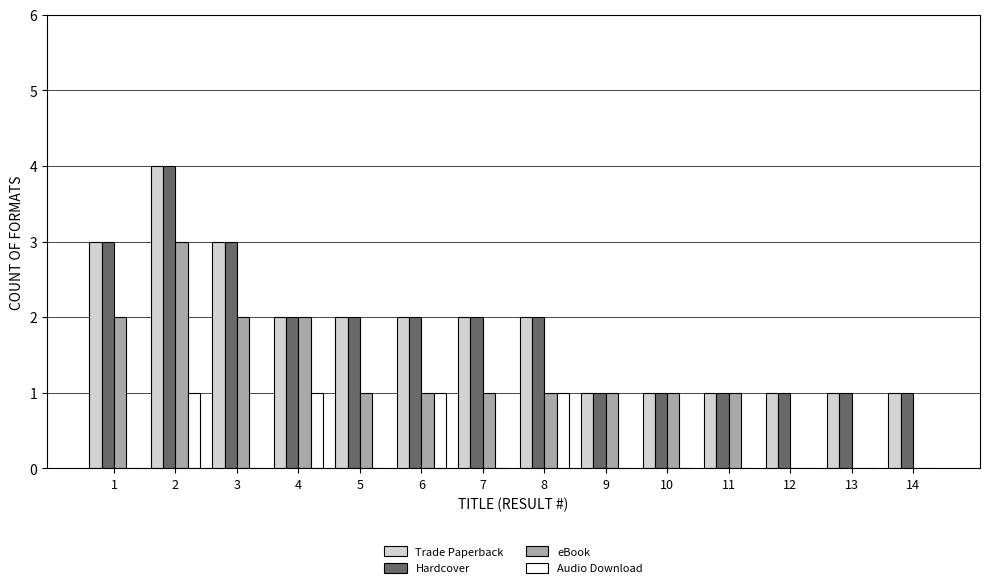

The value of Trade Paperback at 4 is 2. True or false?

True